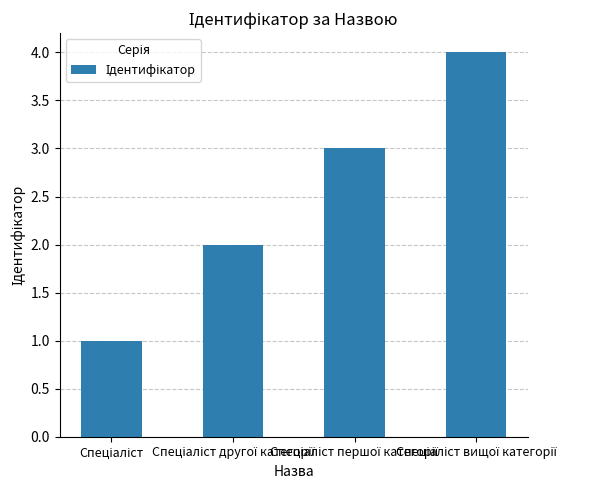

What is the sum of all values?

10